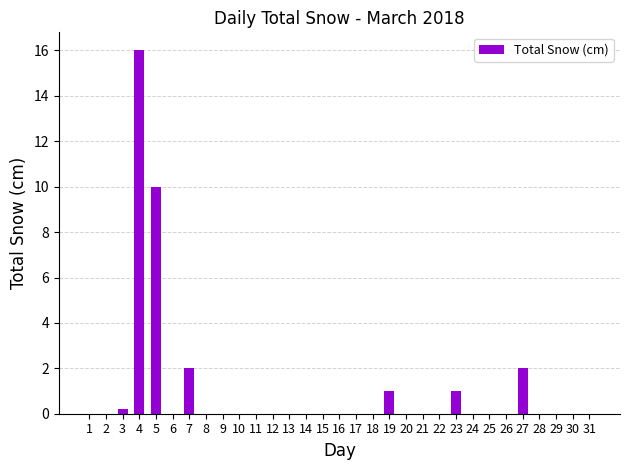

Count the number of categories in the chart.

31